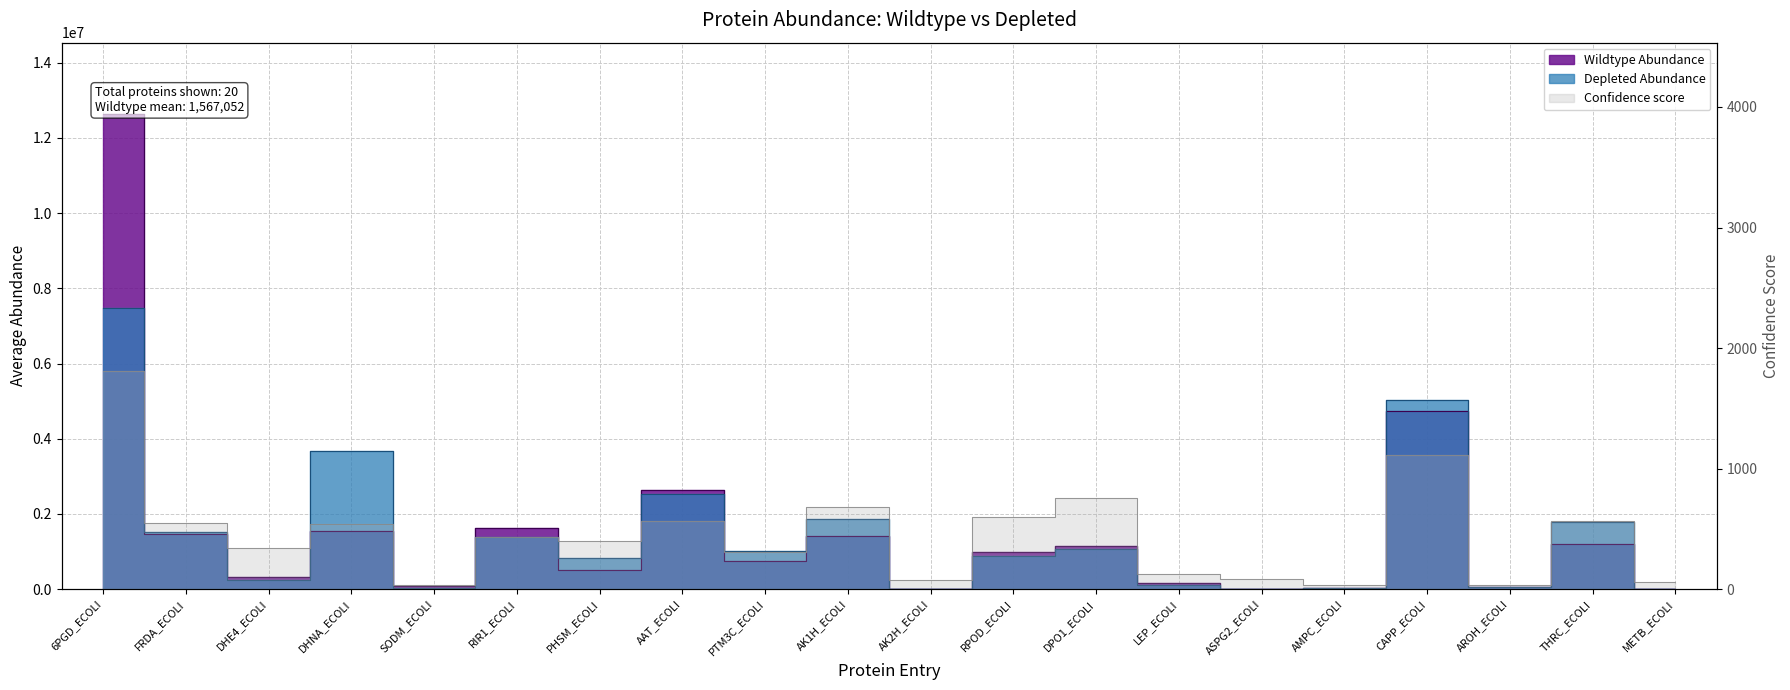

Is it true that Depleted Abundance equals 140978.3 at LEP_ECOLI?

False